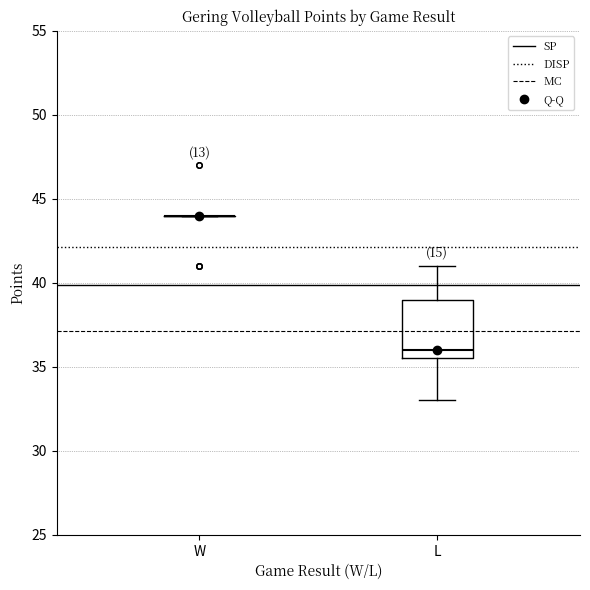

Reading left to right, transcribe this box plot: for each box, give where its median line is, the range the box spans, and where its two whiskers end, as read against the y-axis. The values are not printed on the chart, so give them approximately, as read against the axis.

W: box collapsed to a line at 44.0, whiskers 44.0 to 44.0
L: median 36.0, box 35.5 to 39.0, whiskers 33.0 to 41.0